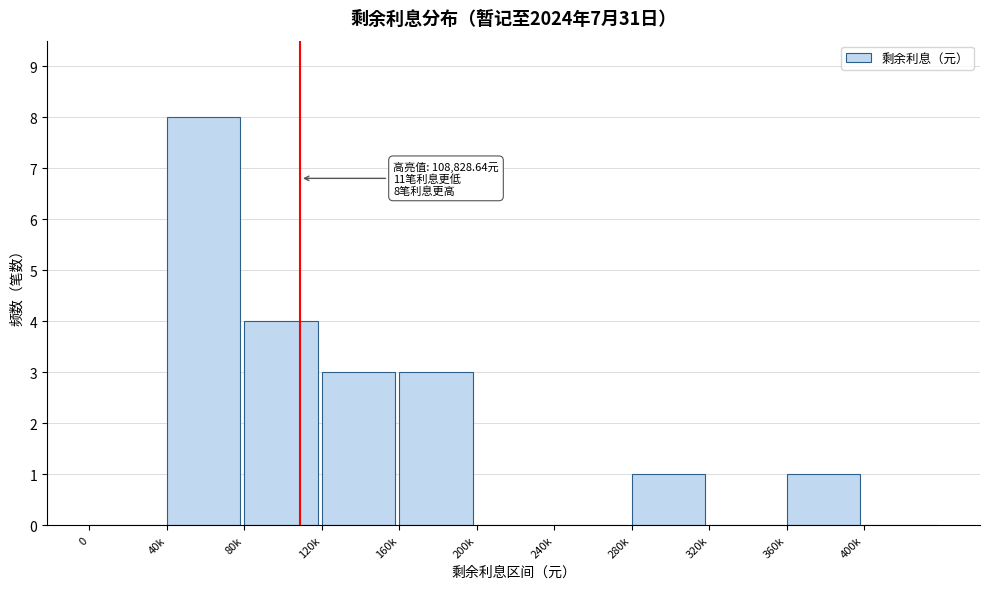

Reading right to left, list all the values displayed in this chart.

400k=0	360k=1	320k=0	280k=1	240k=0	200k=0	160k=3	120k=3	80k=4	40k=8	0=0